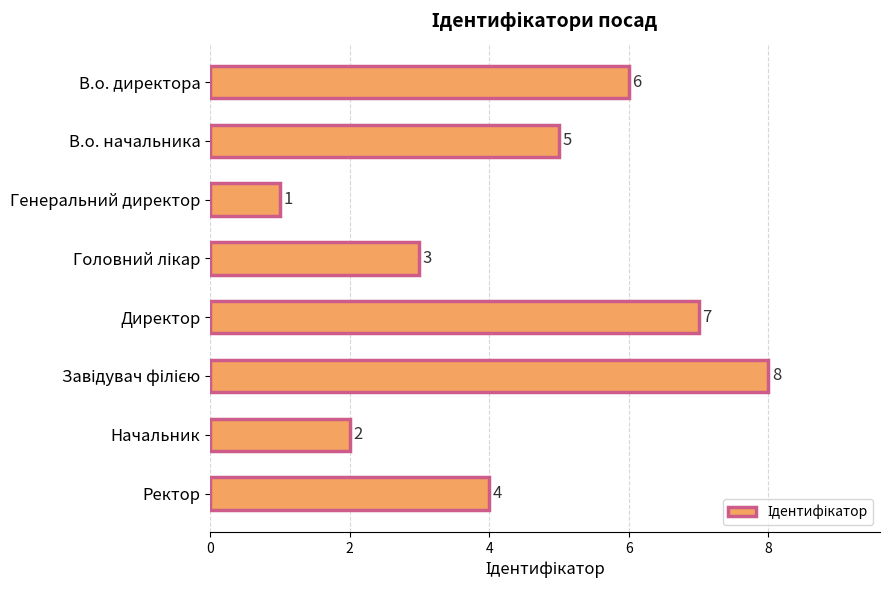

How many bars are there in total?

8